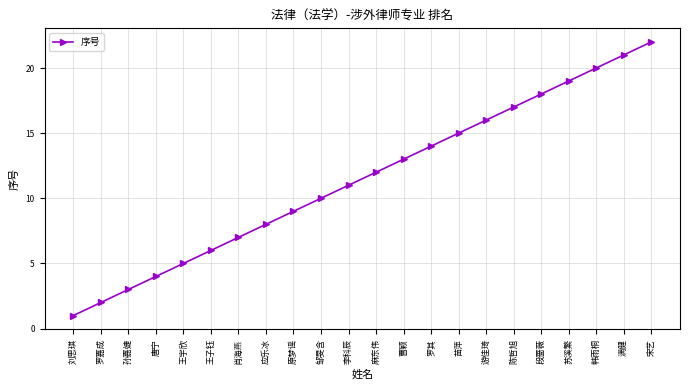

Reading right to left, transcribe all the data shown in this chart.

22	21	20	19	18	17	16	15	14	13	12	11	10	9	8	7	6	5	4	3	2	1